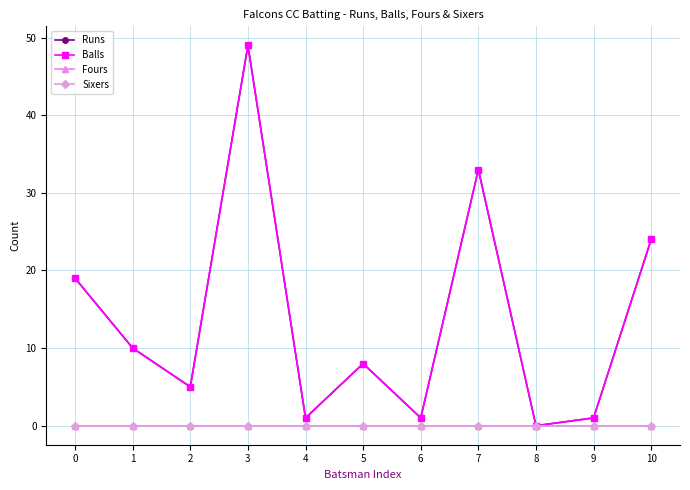

What is the total value across all series at 7?

66